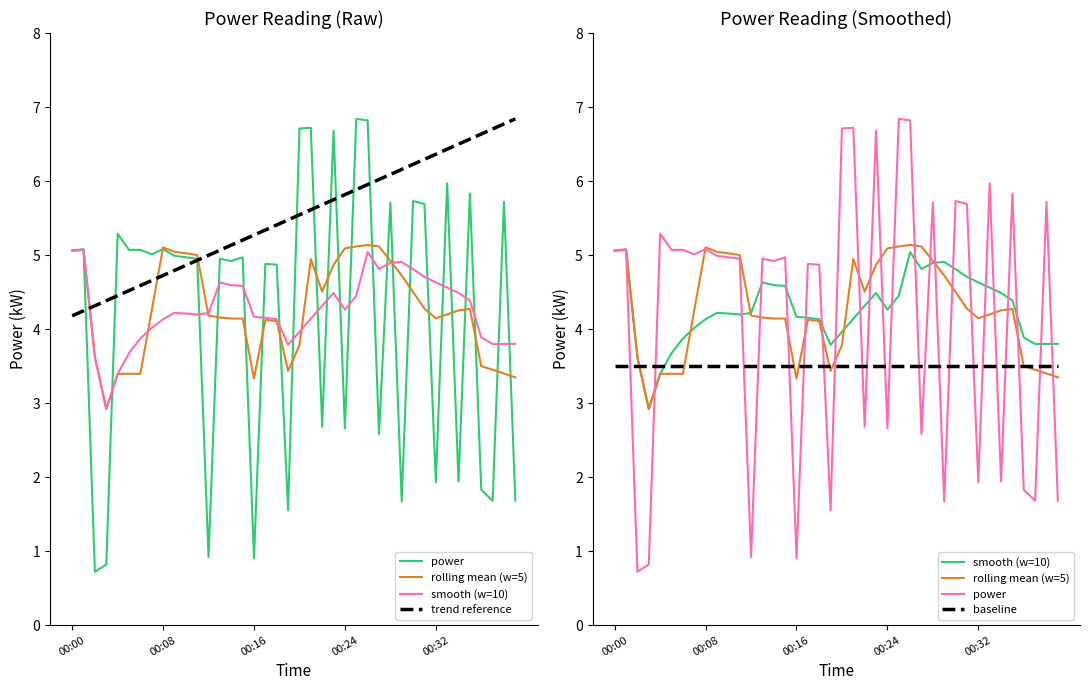

Which has a higher value, 00:37 or 00:23?

00:23